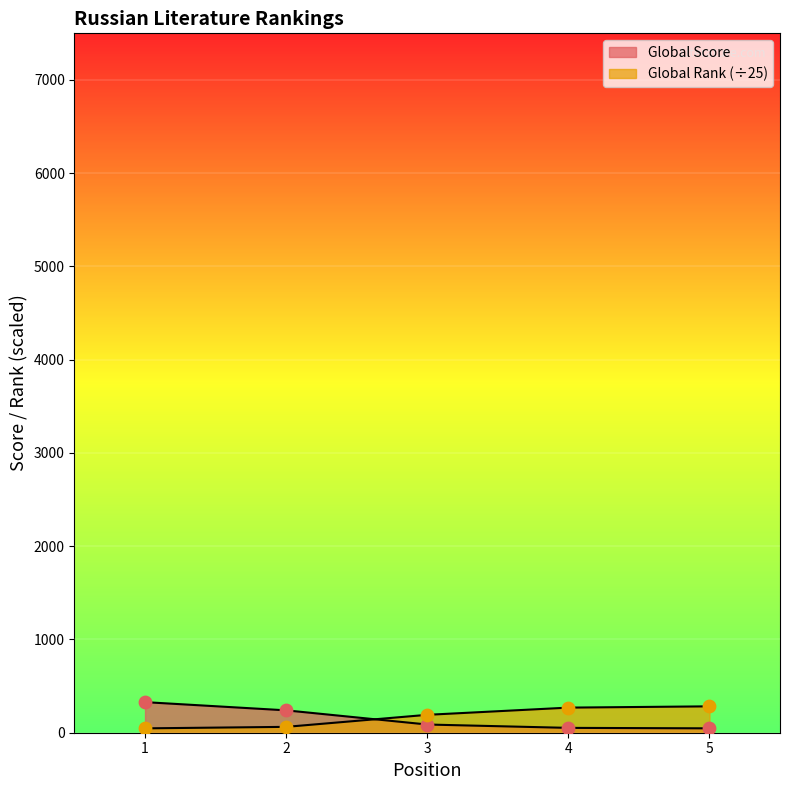

What is the total value across all series at 1?

374.8